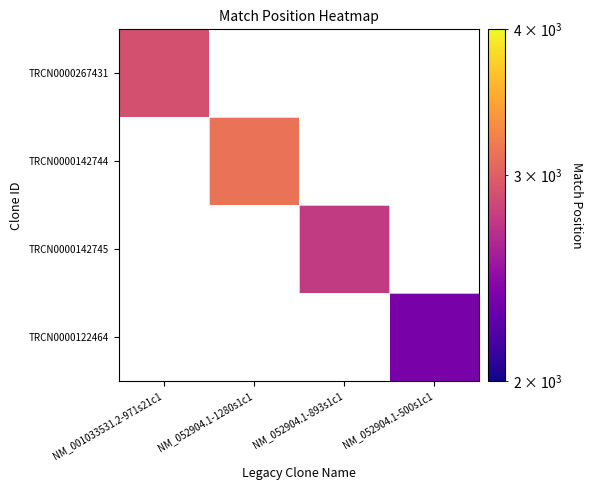

Which has a higher value, NM_052904.1-893s1c1 or NM_001033531.2-971s21c1?

NM_001033531.2-971s21c1